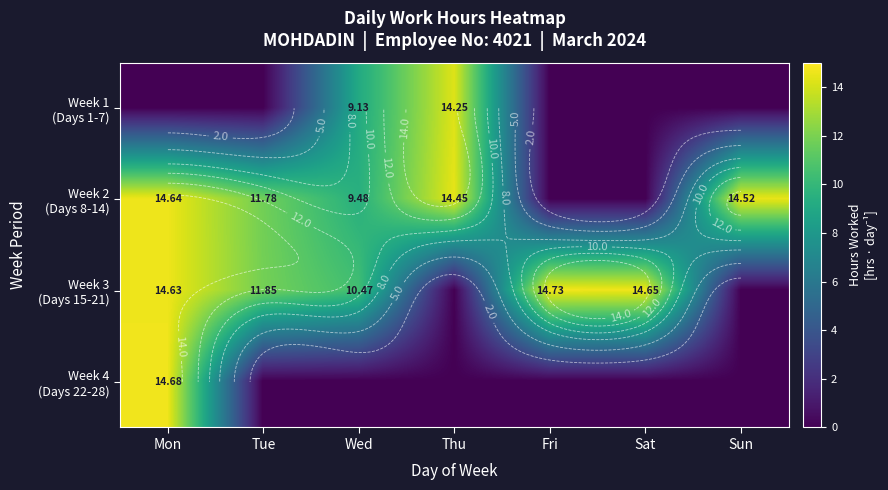

What is the difference between the Week 3 (Days 15-21) values at Fri and Thu?

14.7